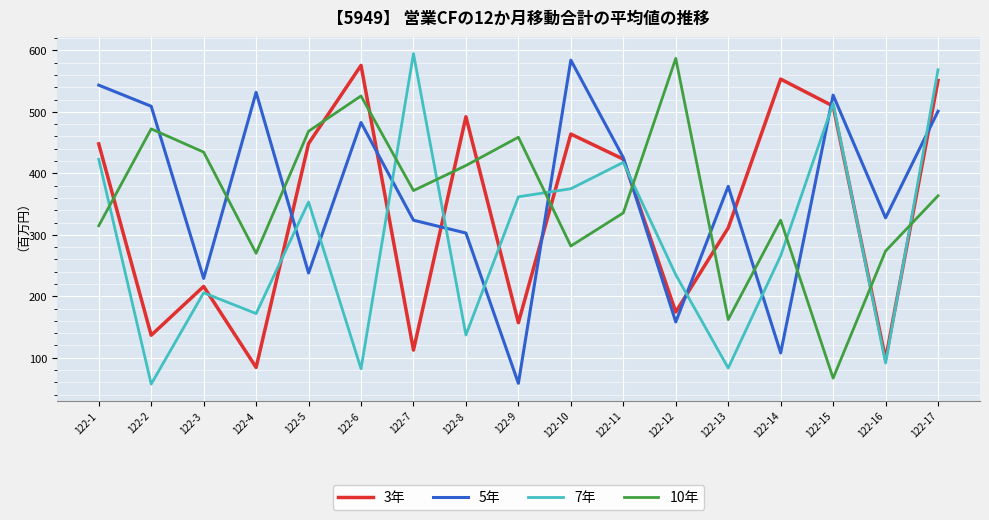

The value of 10年 at 122-10 is 281.8. True or false?

True